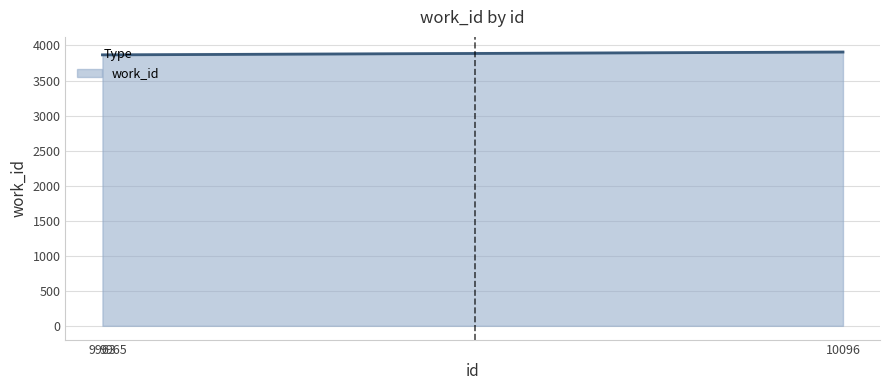

Approximately how many times larger is the value at 9963 compared to 9965?

1.0